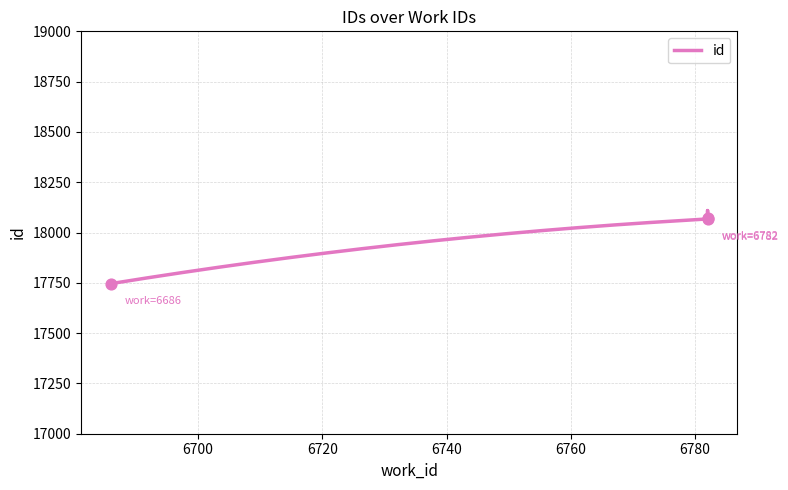

Between 6686 and 6782, which is larger?

6782